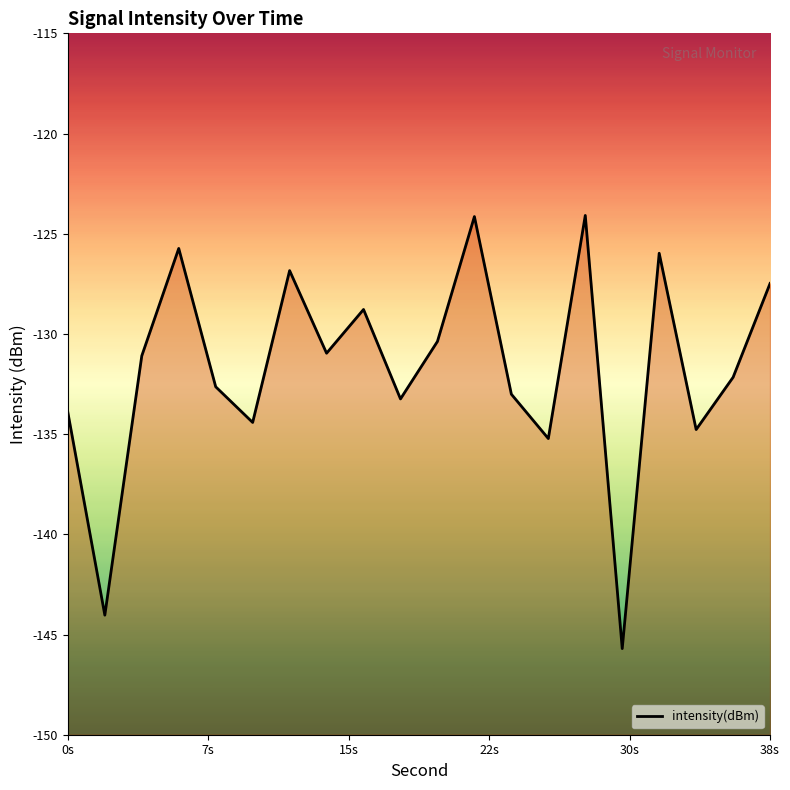

What is the maximum value shown in the chart?

-124.1